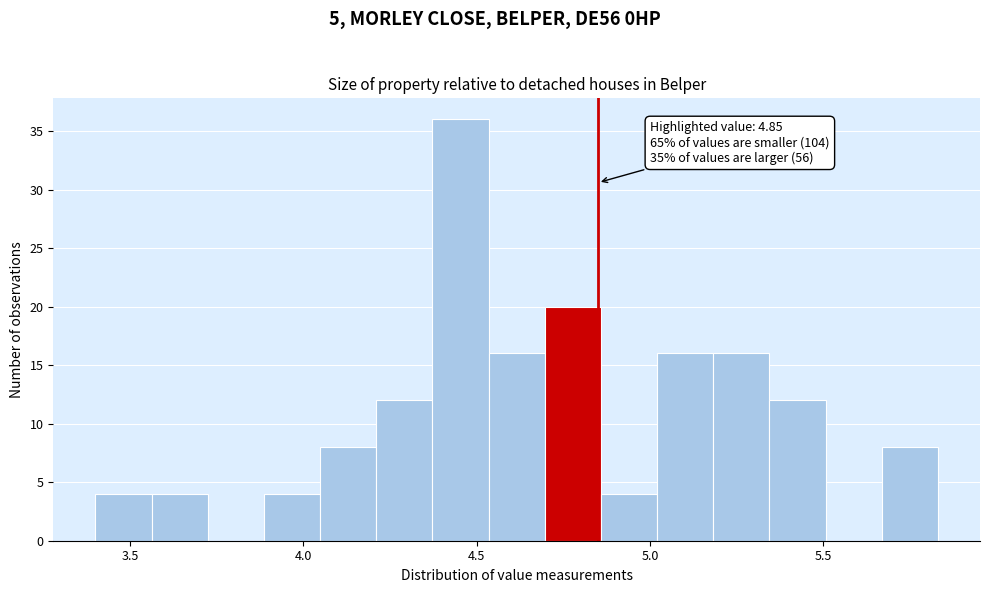

Read against the x-axis, roughly where is the centre of the tallest bar?

4.45